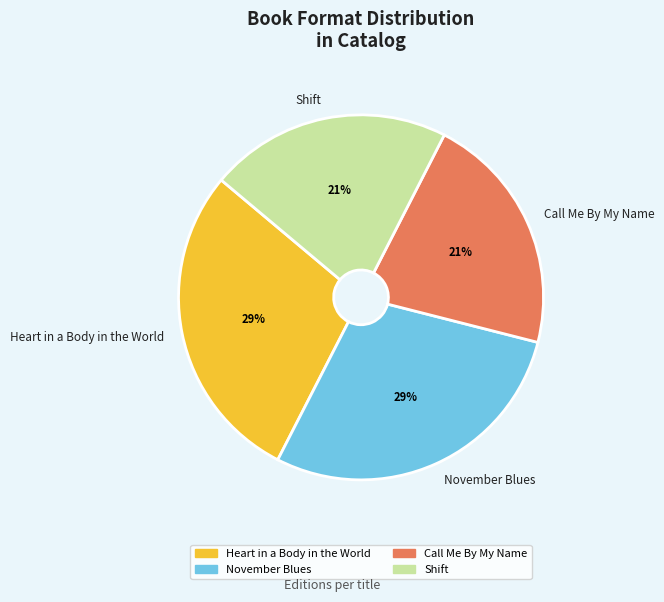

Is Call Me By My Name the majority of the pie?

No